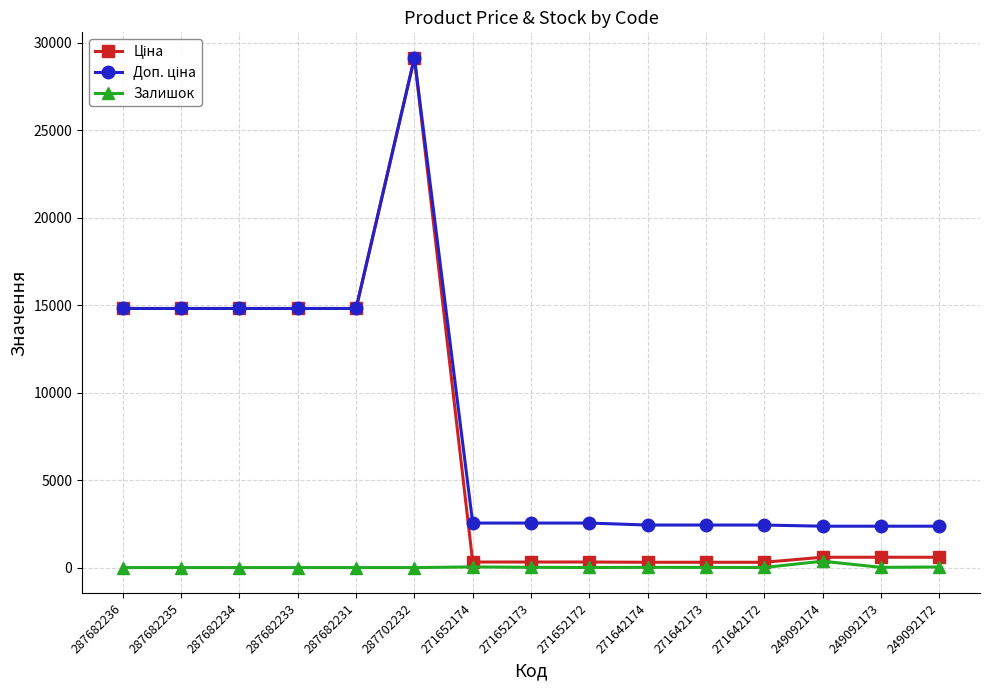

What is the greatest value displayed?

29152.3